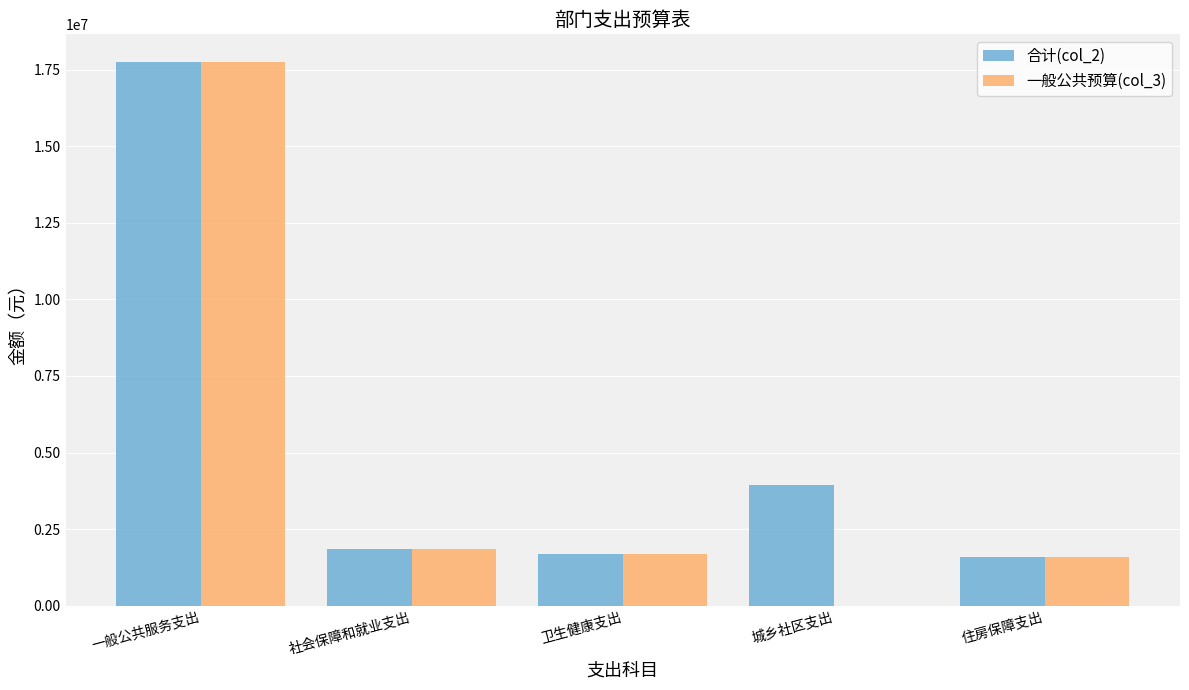

What are all the series names shown in the legend?

合计(col_2), 一般公共预算(col_3)